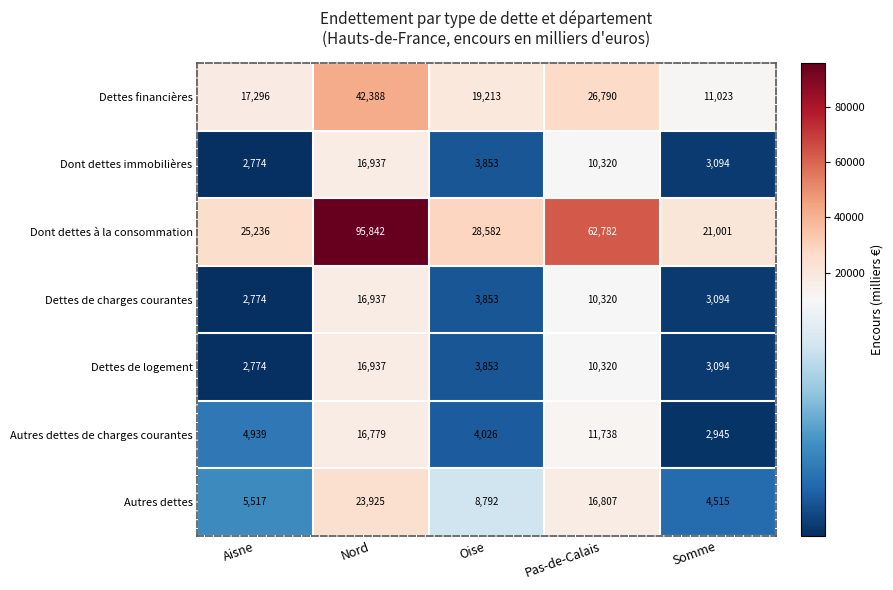

How many data points in Dettes de charges courantes are less than 3853?

2